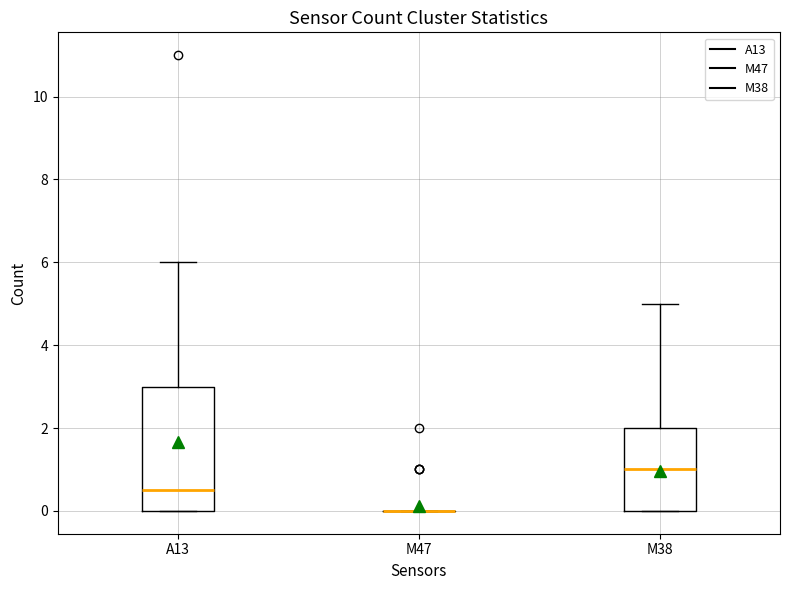

Reading left to right, read every box against the y-axis: the position of its median line, the range the box covers, and the ends of its whiskers. The values are not printed on the chart, so give them approximately, as read against the axis.

A13: median 0.6, box 0.0 to 3.0, whiskers 0.0 to 6.0
M47: box collapsed to a line at 0.0, whiskers 0.0 to 0.0
M38: median 1.0, box 0.0 to 2.0, whiskers 0.0 to 5.0